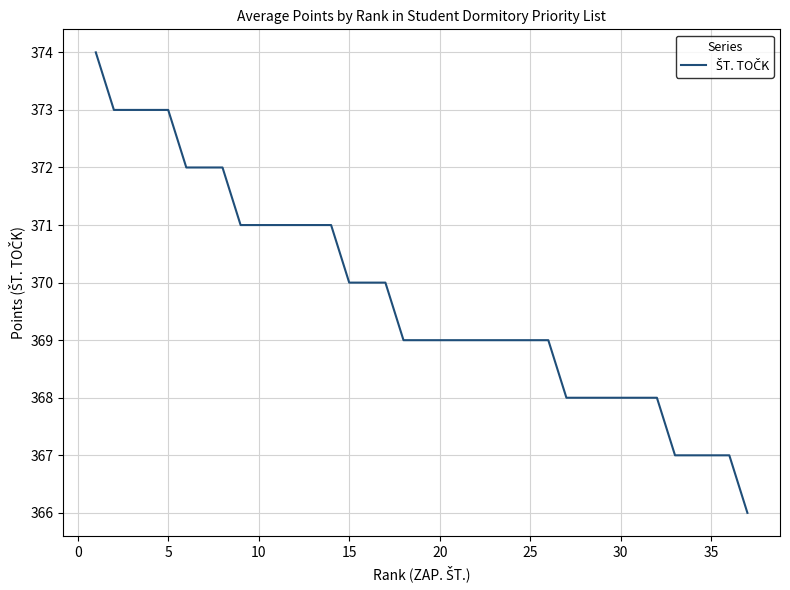

What is the minimum value shown in the chart?

366